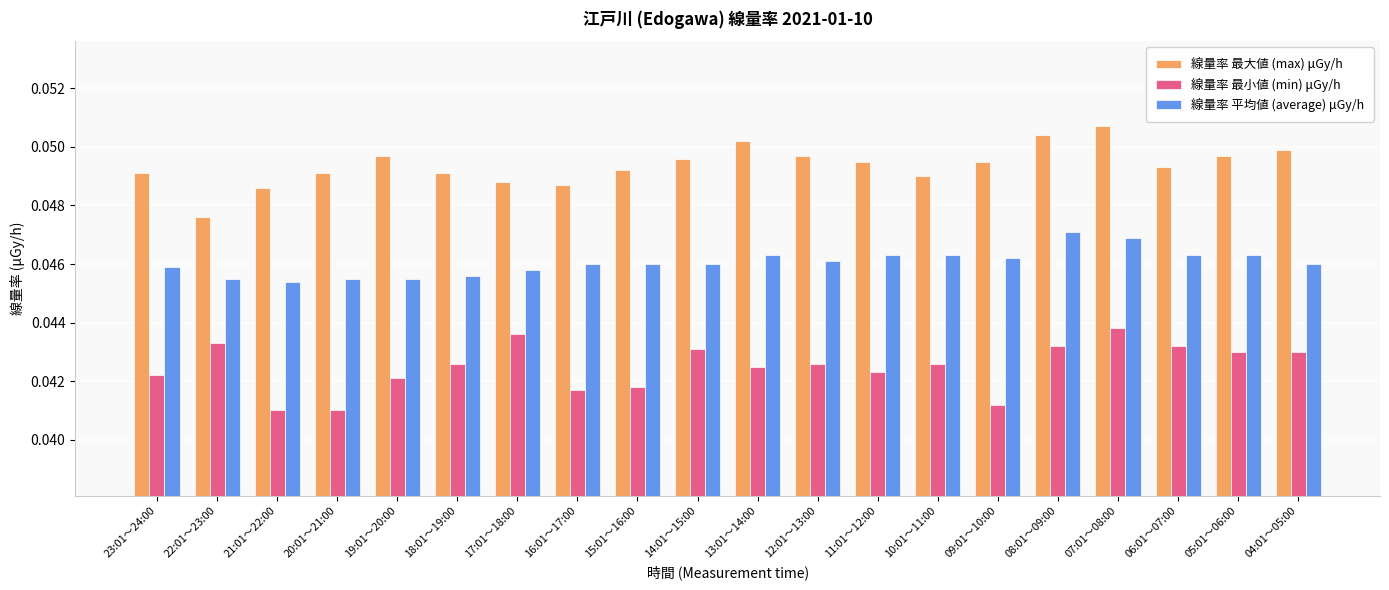

Count the number of categories in the chart.

20